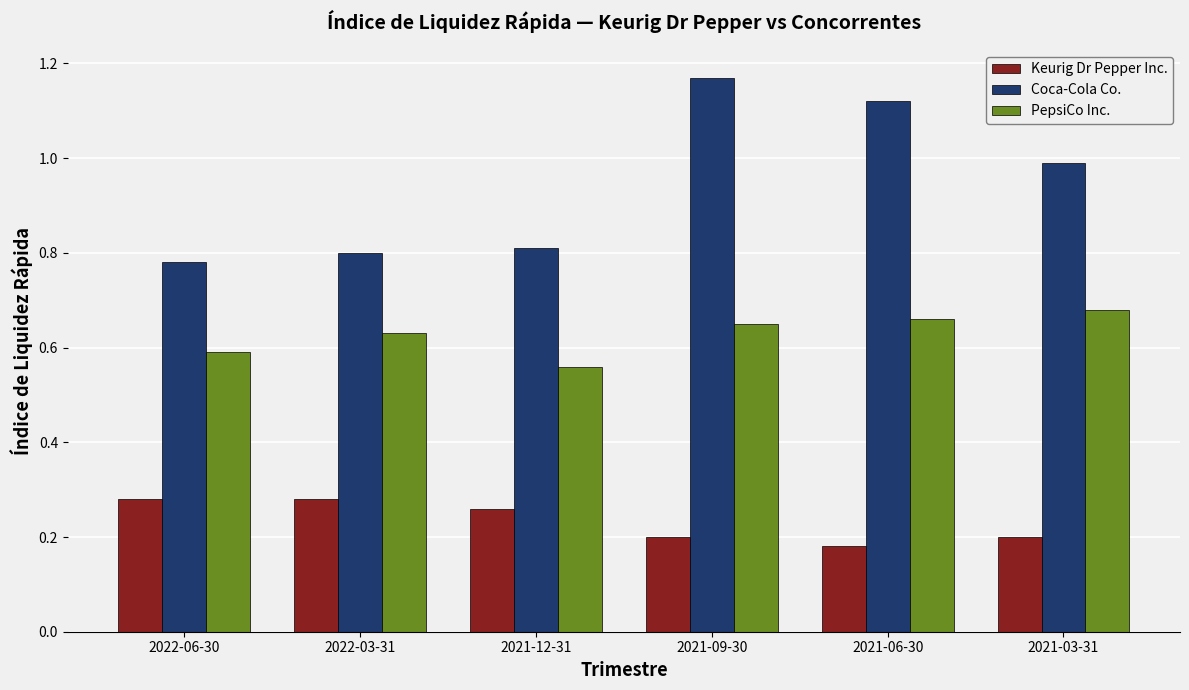

What position from the left is 2021-12-31?

3